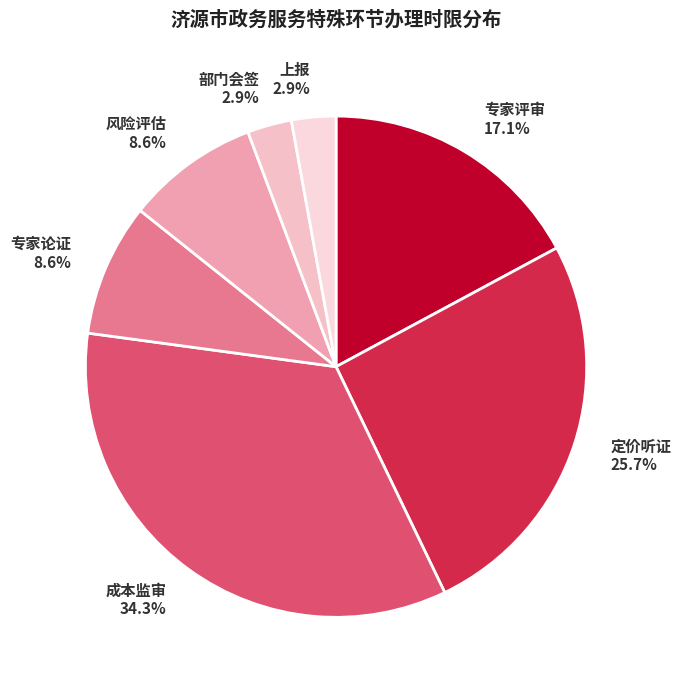

Does 风险评估 account for over 50% of the chart?

No